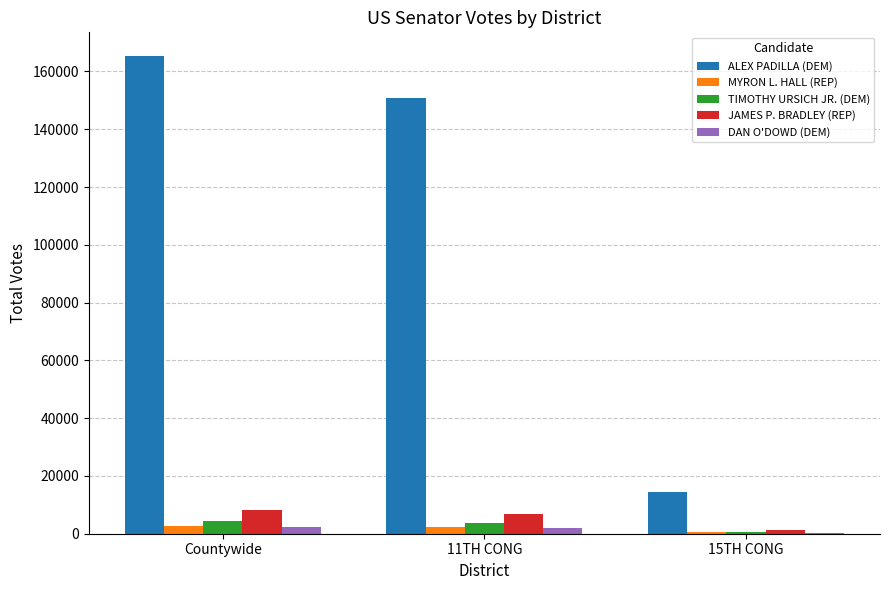

Is the value of TIMOTHY URSICH JR. (DEM) at 15TH CONG greater than the value of ALEX PADILLA (DEM) at 11TH CONG?

No